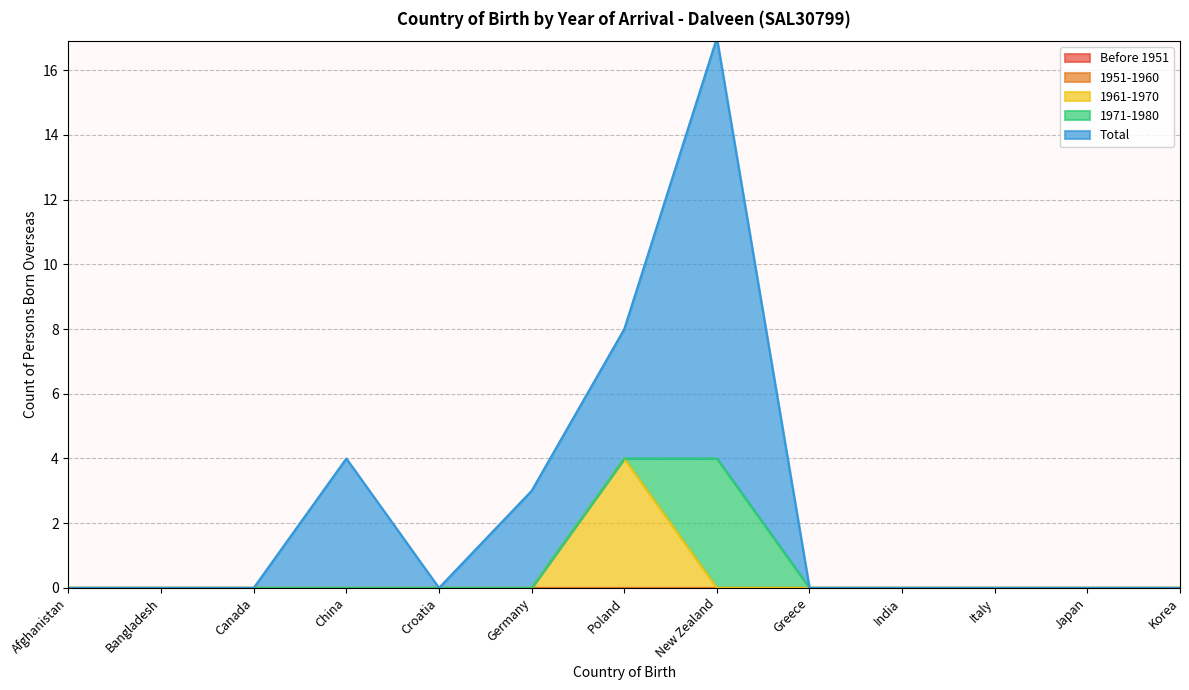

At which category is the sum across all series the highest?

New Zealand